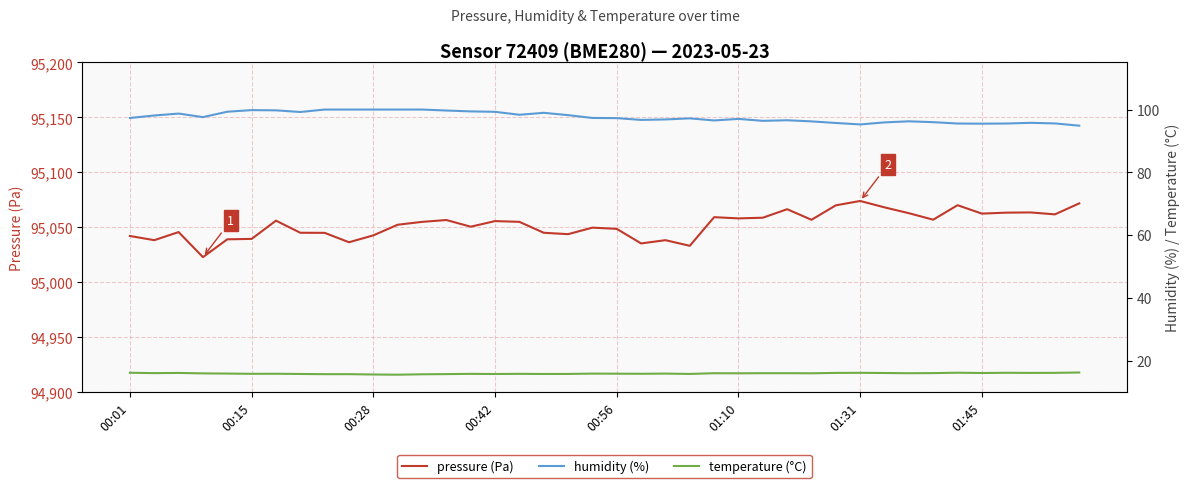

How many lines are shown in the chart?

3